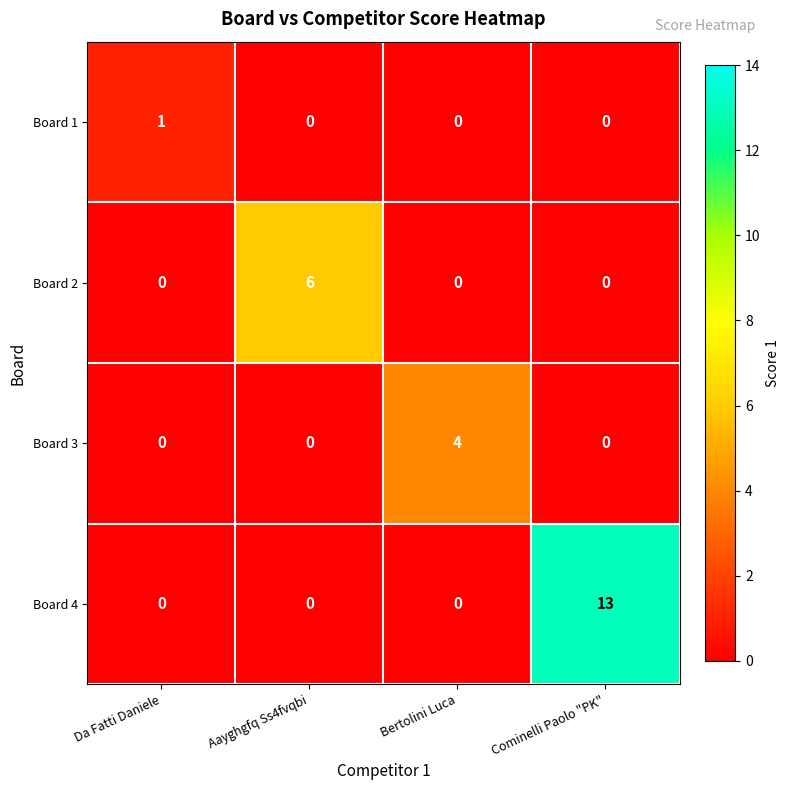

List the series in order of their peak value, lowest first.

Board 1, Board 3, Board 2, Board 4